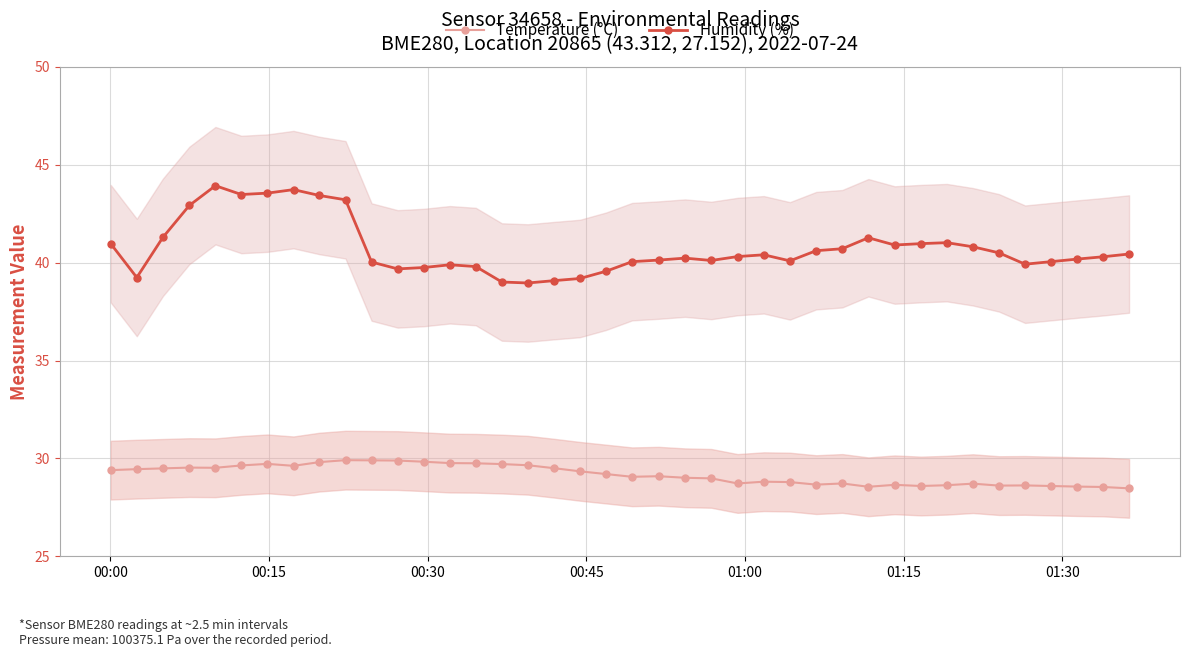

What is the value of the Humidity (%) point at the 15th from the left?

39.8